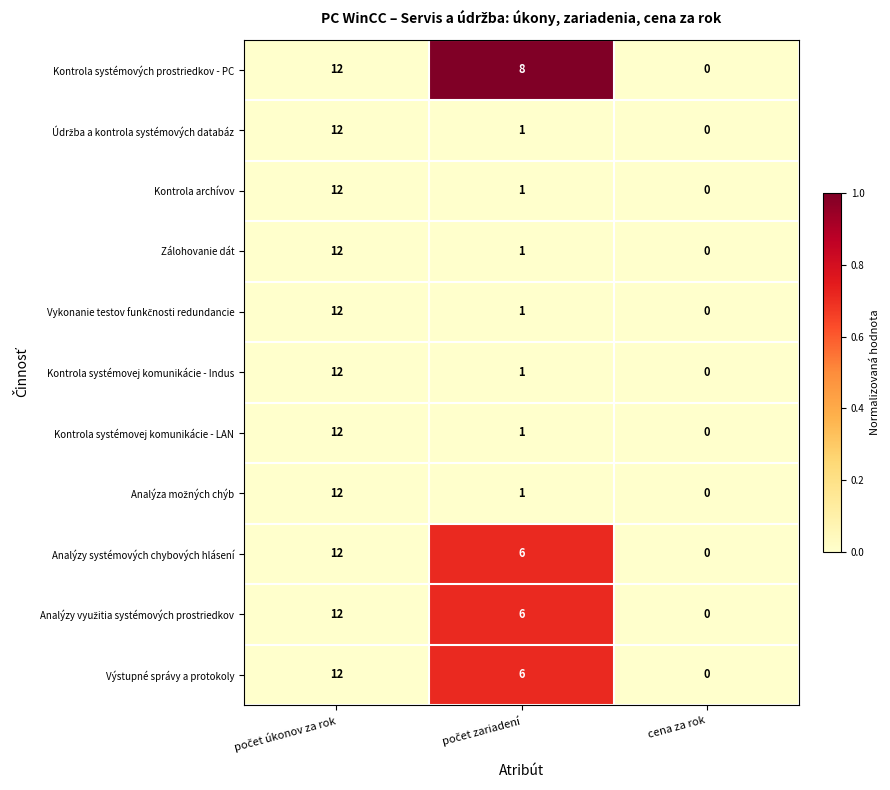

Which series has the largest total across all categories?

Kontrola systémových prostriedkov - PC